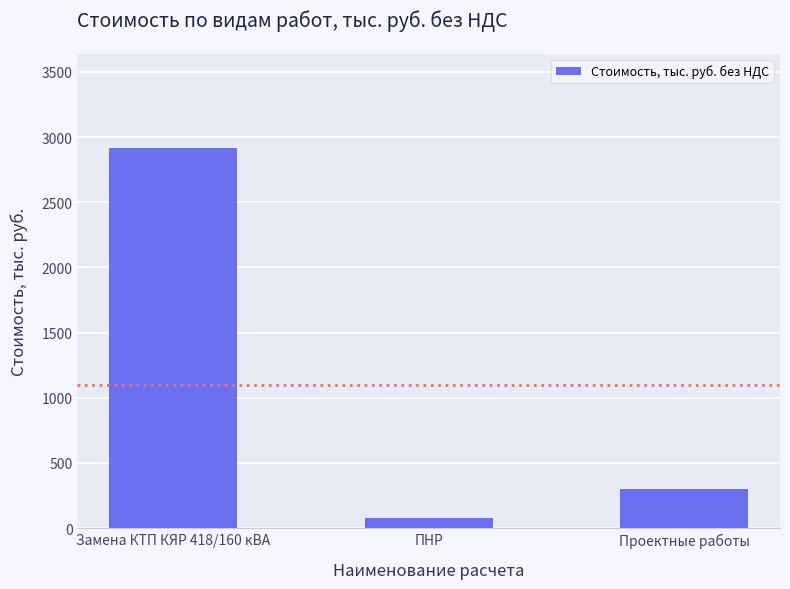

The value at ПНР is 74.1. True or false?

True